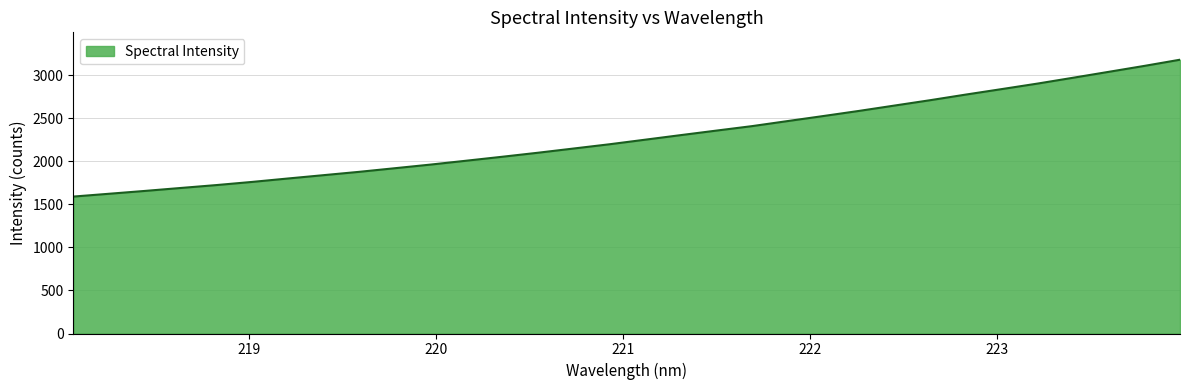

What is the difference between the maximum and minimum values?

1589.5